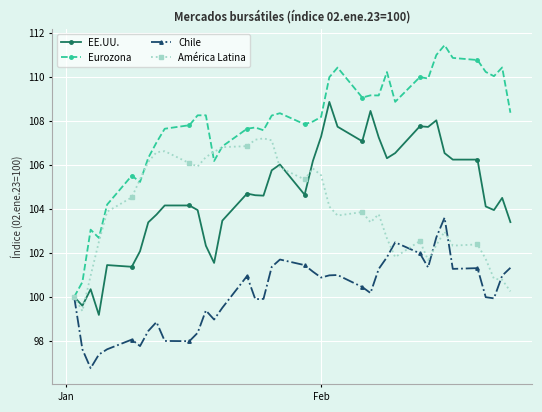

What is the value of the Chile point at the 21st from the left?

101.4